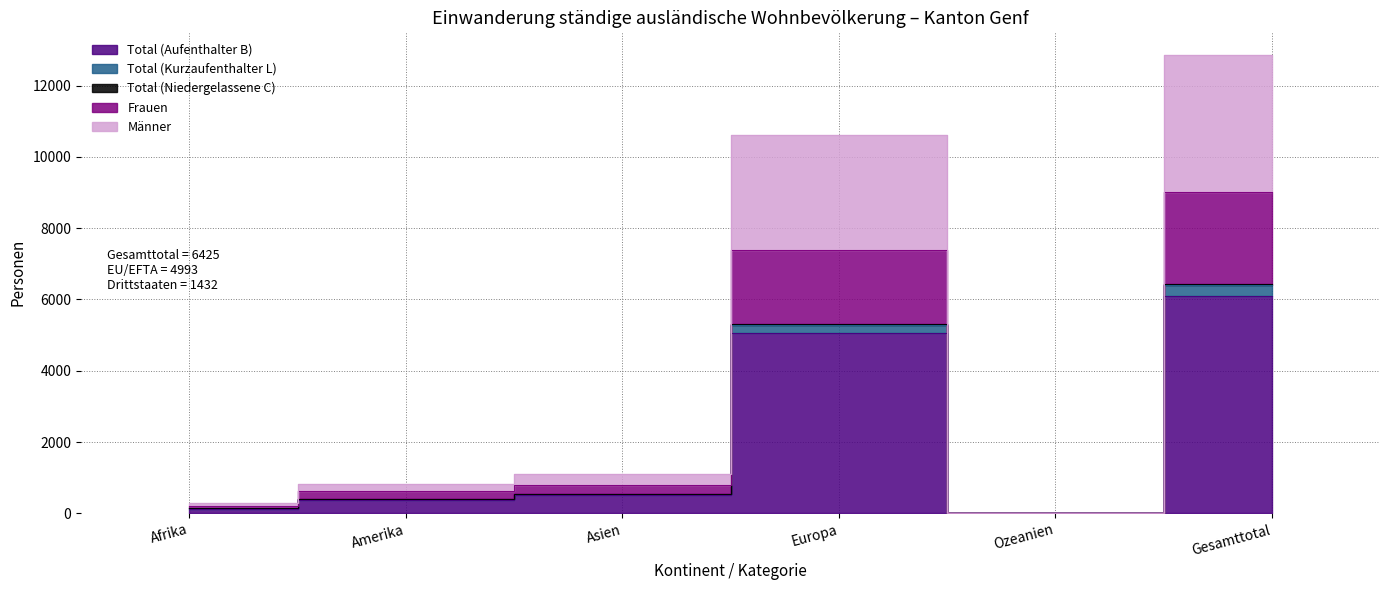

What is the difference between the highest and lowest values at Ozeanien?

7